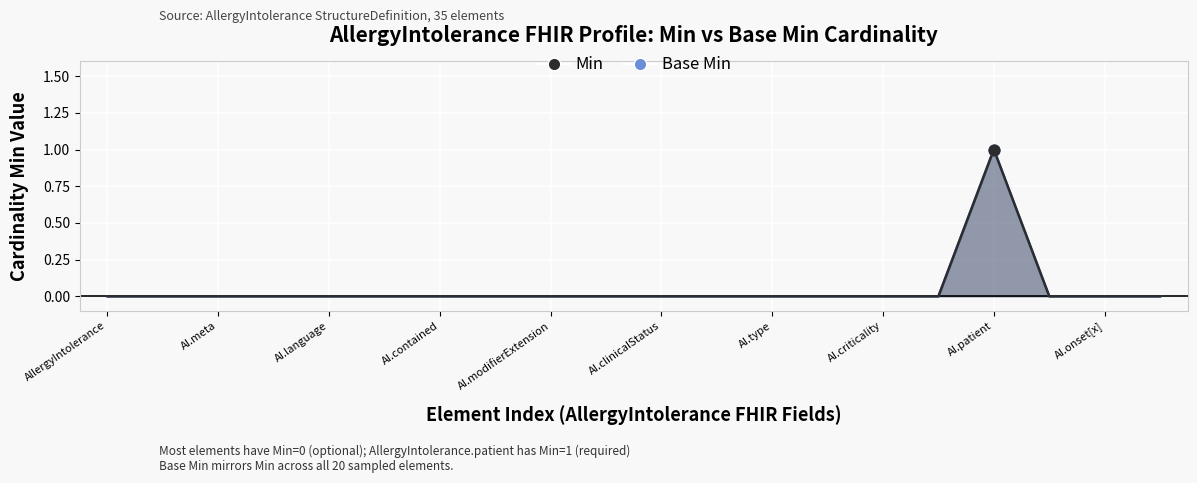

Which series has the widest spread of Y values?

Base Min